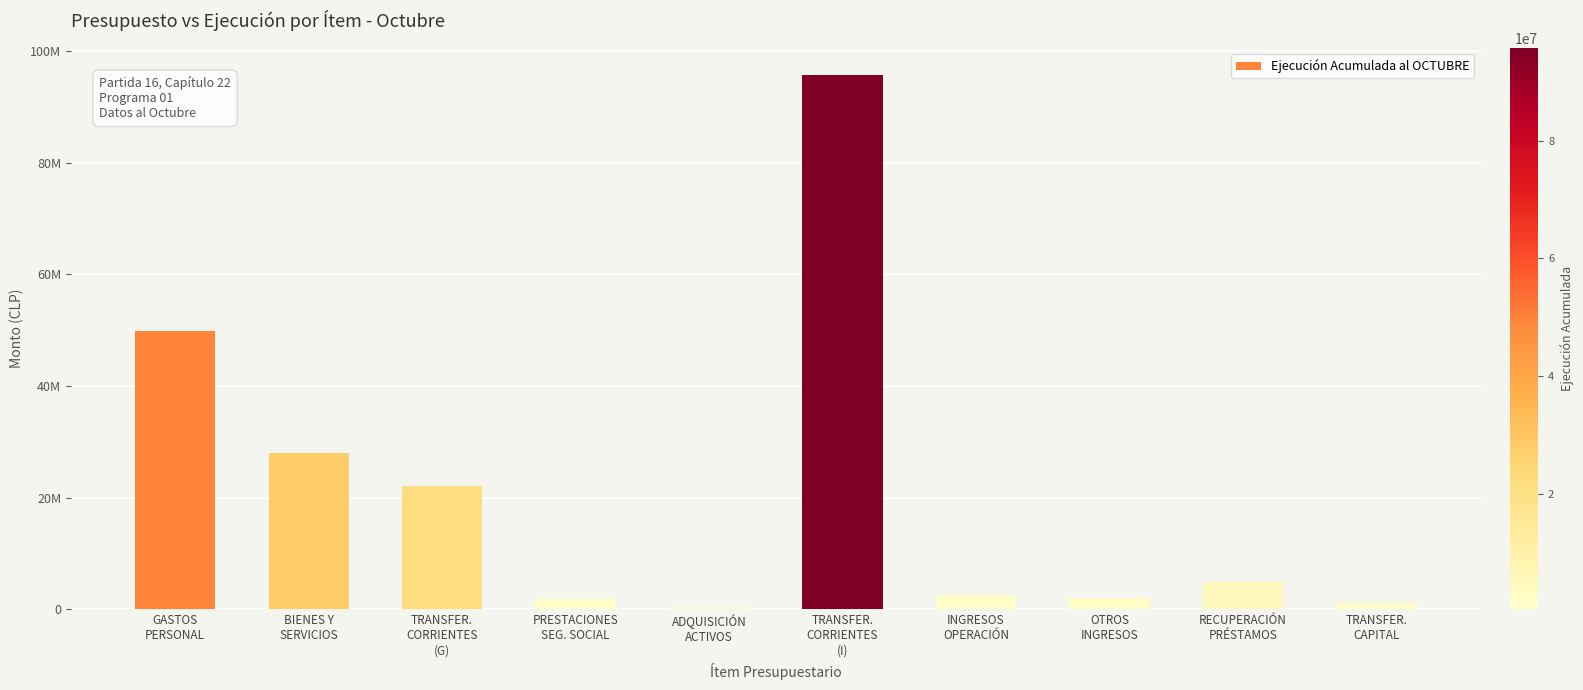

Read the value at TRANSFER.
CAPITAL.

1189417